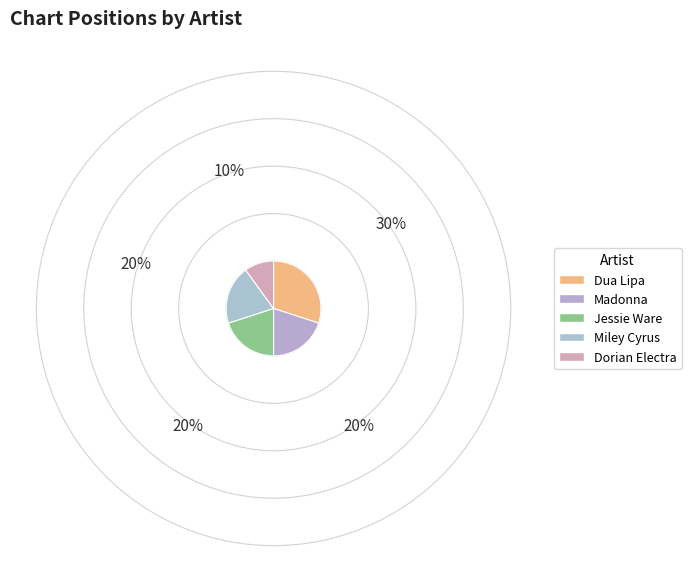

What is the ratio of the value at Dua Lipa to the value at Dorian Electra?

3.0